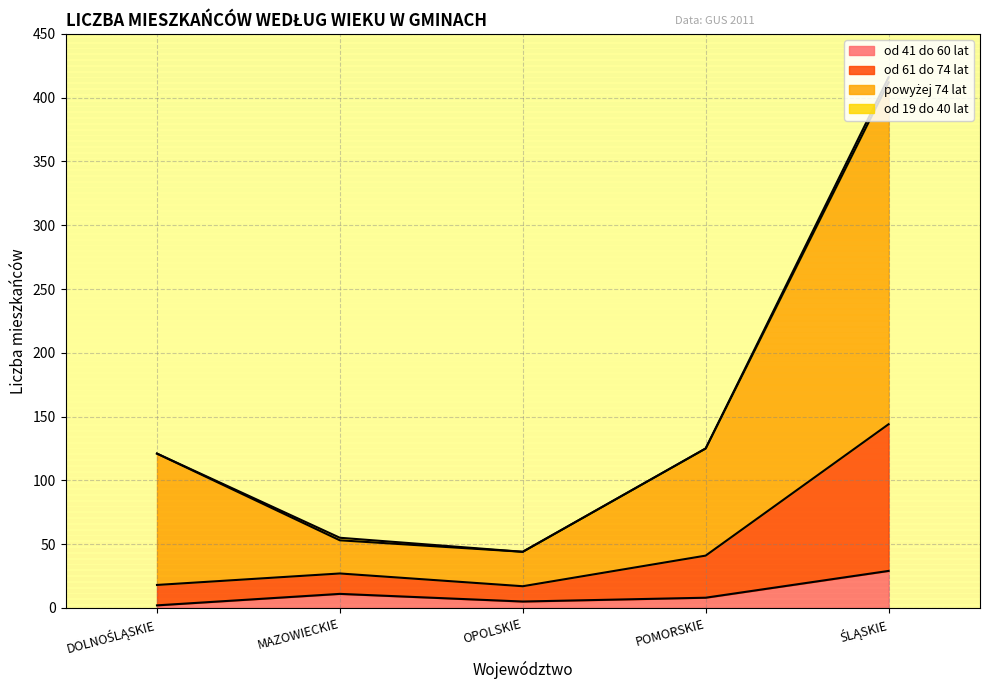

The od 41 do 60 lat series shows 11 at MAZOWIECKIE. True or false?

True